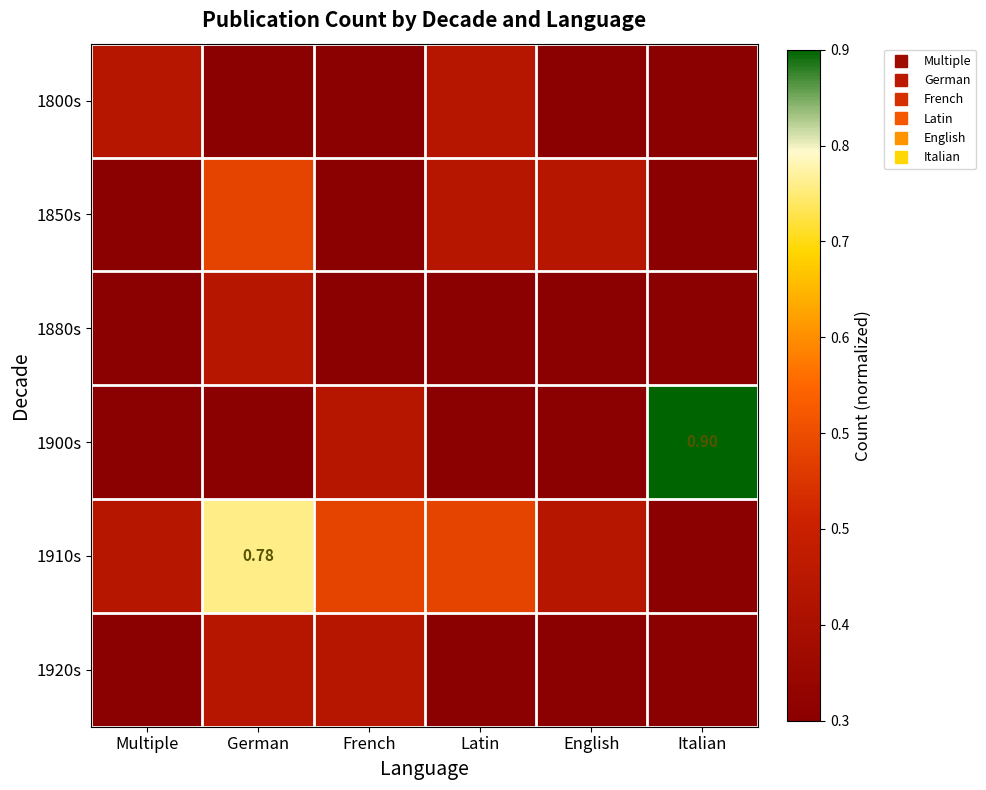

Which series changed the most between German and Latin?

1910s